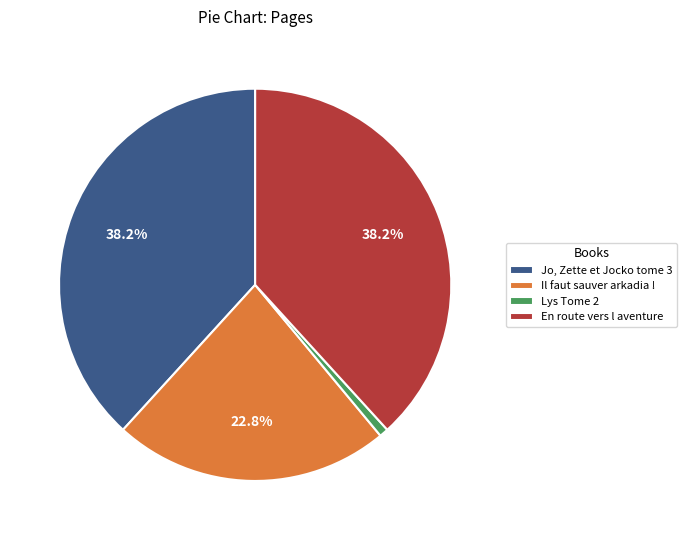

Which has a higher value, En route vers l aventure or Il faut sauver arkadia !?

En route vers l aventure